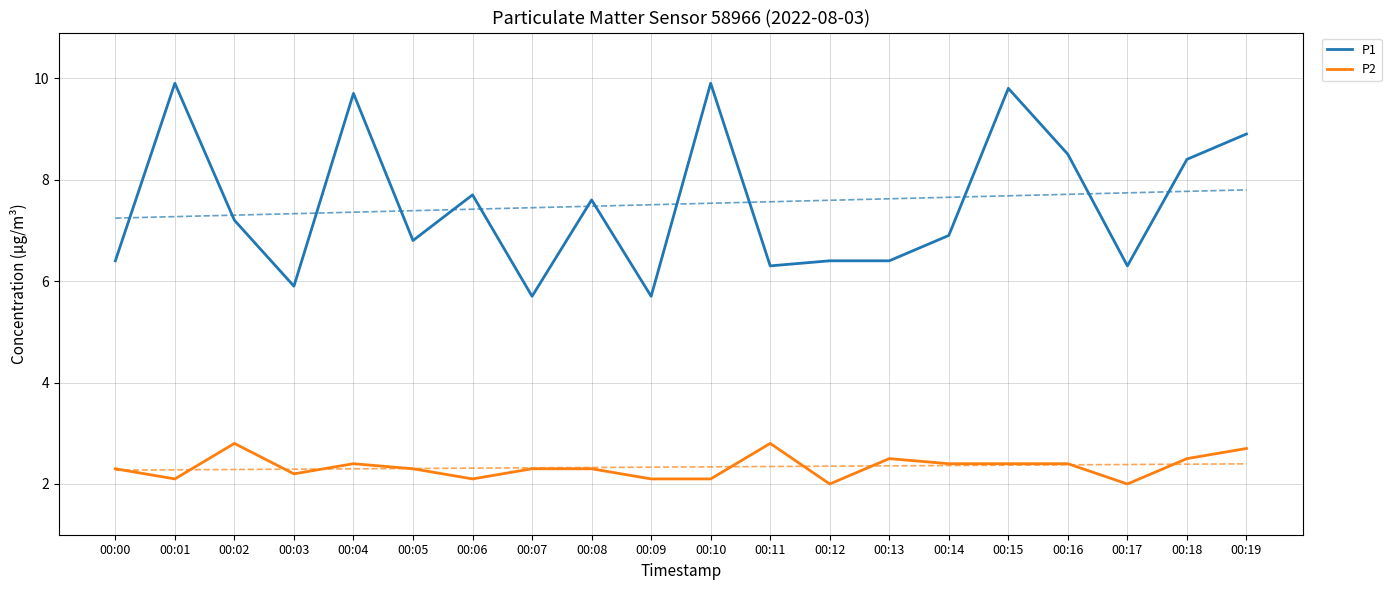

Reading left to right, extract all data points from this chart.

P1: 6.4	9.9	7.2	5.9	9.7	6.8	7.7	5.7	7.6	5.7	9.9	6.3	6.4	6.4	6.9	9.8	8.5	6.3	8.4	8.9
P2: 2.3	2.1	2.8	2.2	2.4	2.3	2.1	2.3	2.3	2.1	2.1	2.8	2.0	2.5	2.4	2.4	2.4	2.0	2.5	2.7